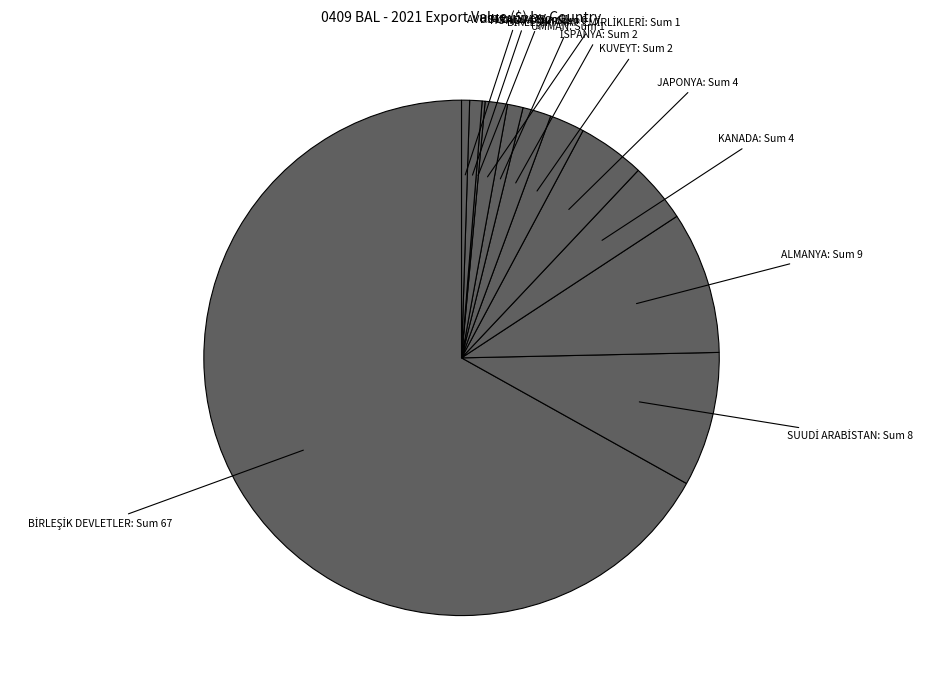

Is there a majority slice in this chart?

Yes